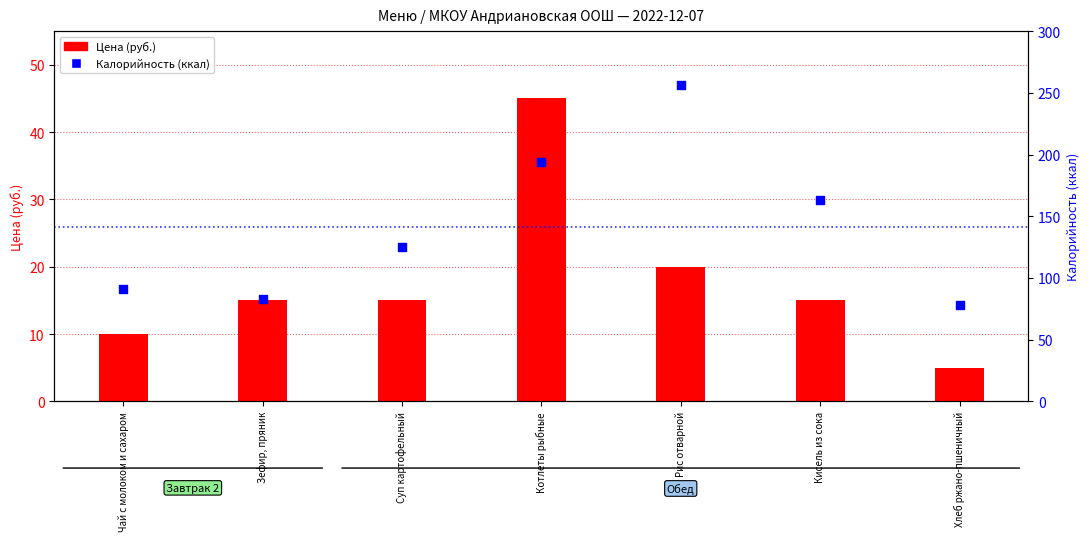

Is the value of Цена (руб.) at Суп картофельный greater than the value of Калорийность (ккал) at Суп картофельный?

No